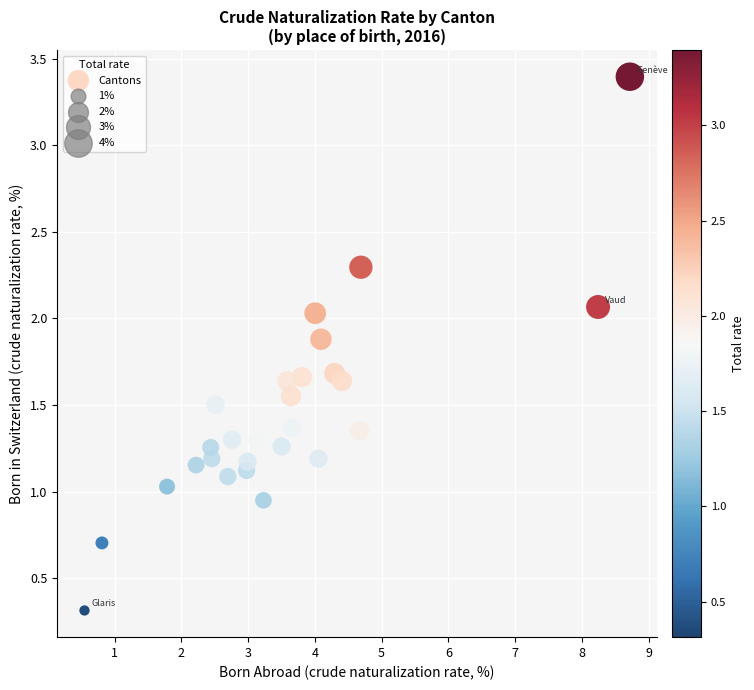

What is the range of Y values (max minus min)?

3.1